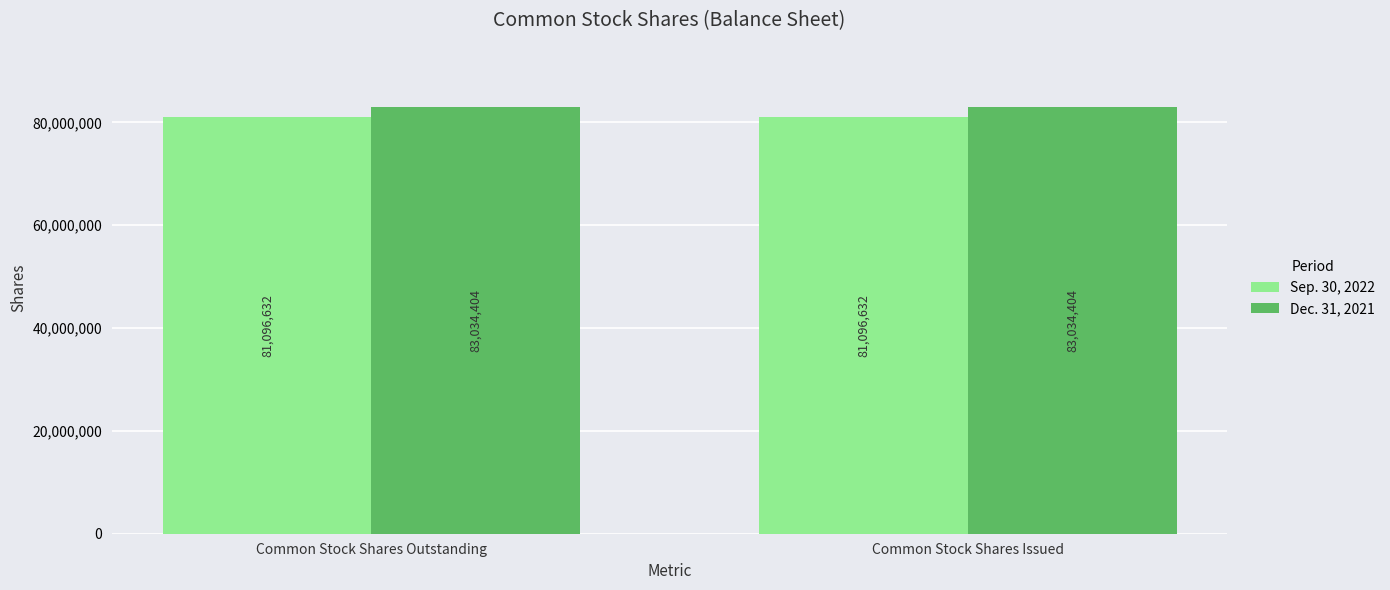

What are all the series names shown in the legend?

Sep. 30, 2022, Dec. 31, 2021